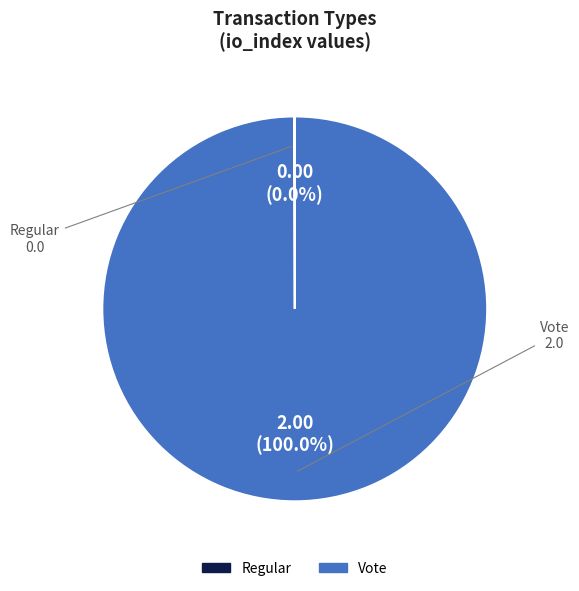

Is there any slice that represents more than half of the pie?

Yes